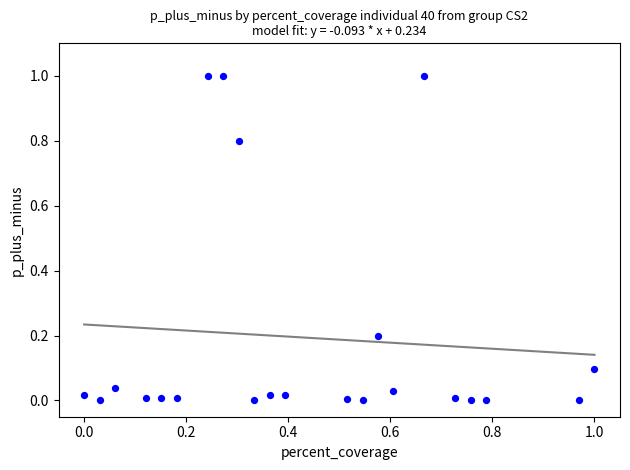

What is the range of Y values (max minus min)?

1.0